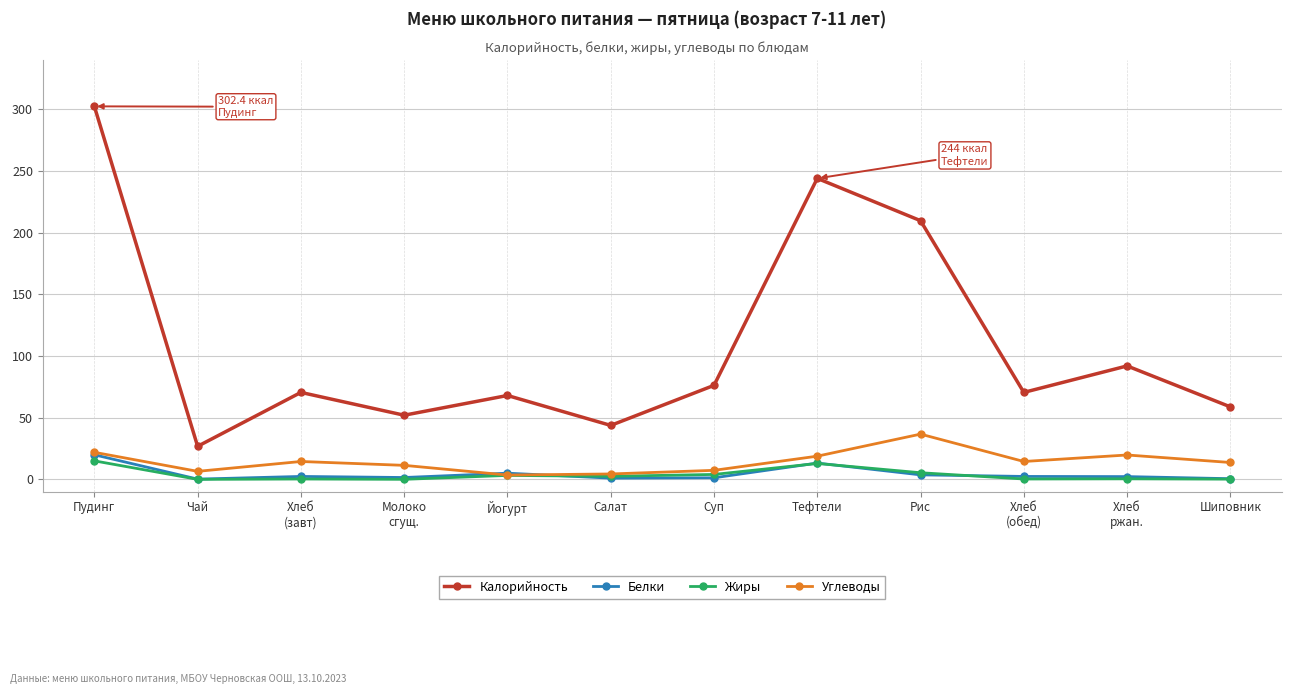

Is the value of Калорийность at Пудинг greater than the value of Белки at Суп?

Yes